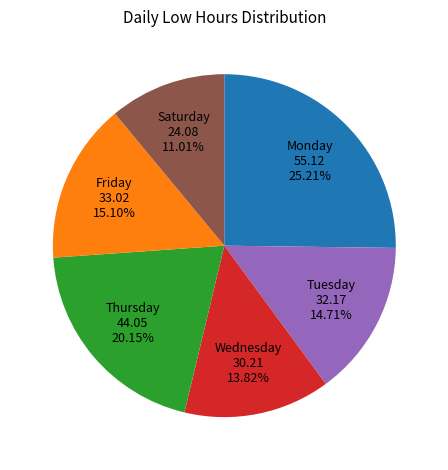

Is the sum of Friday and Monday greater than half?

No